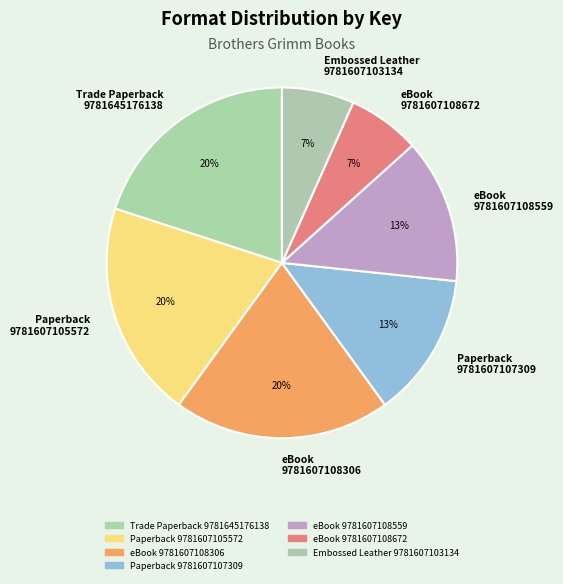

To the nearest percent, what percentage of the pie is Paperback
9781607107309?

13%